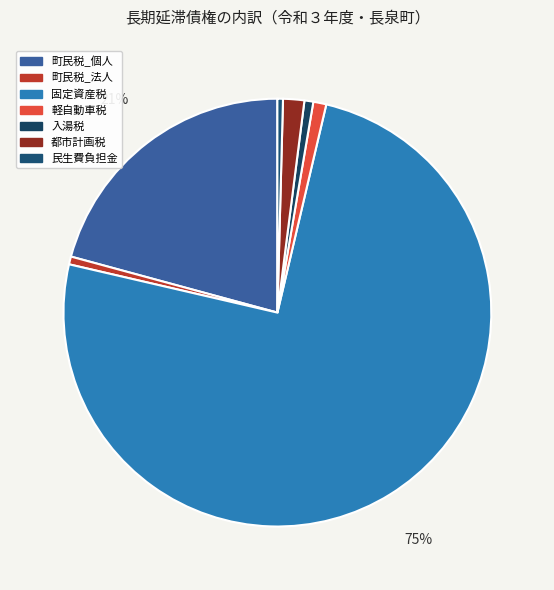

Which category accounts for the majority?

固定資産税